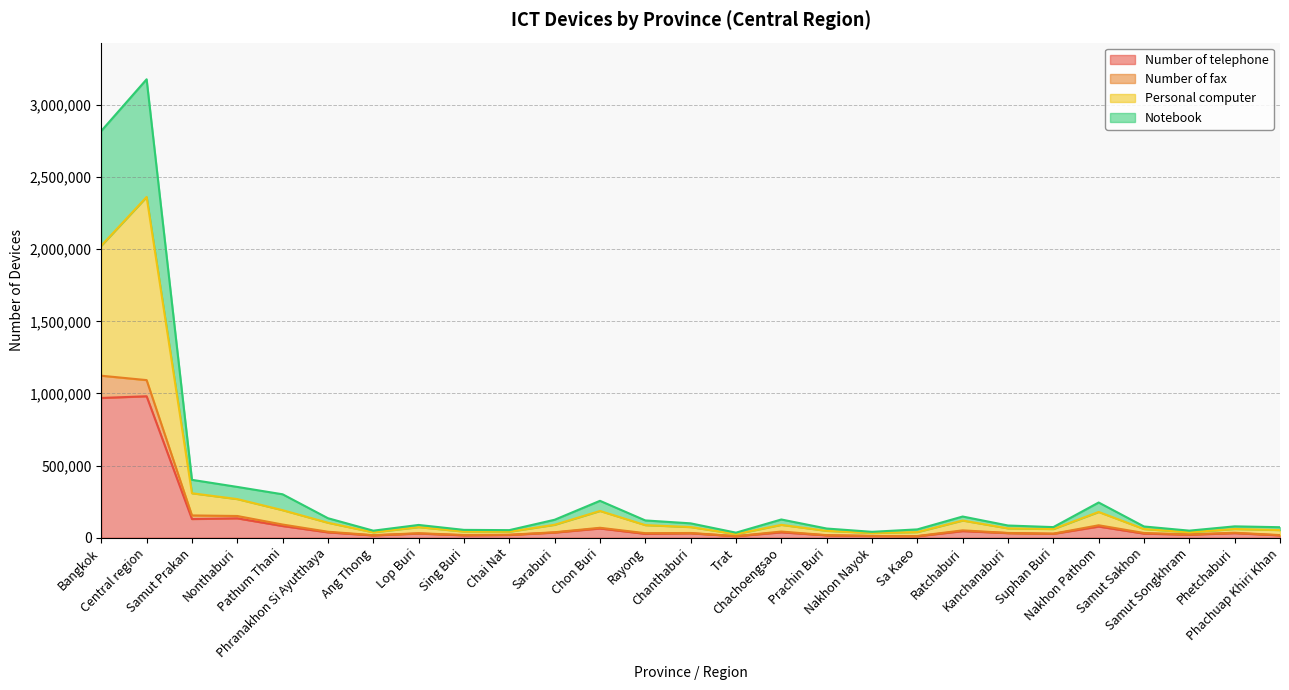

Where is the first local maximum for Number of telephone?

Central region